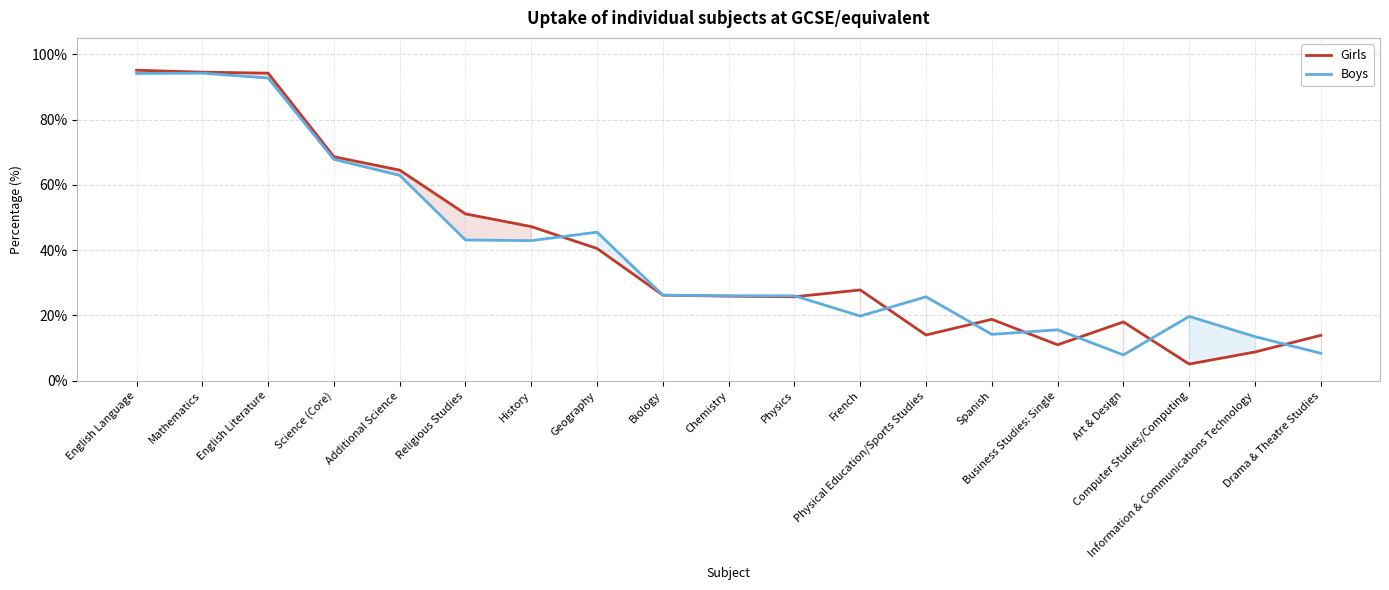

Which series has the largest range (max minus min)?

Girls